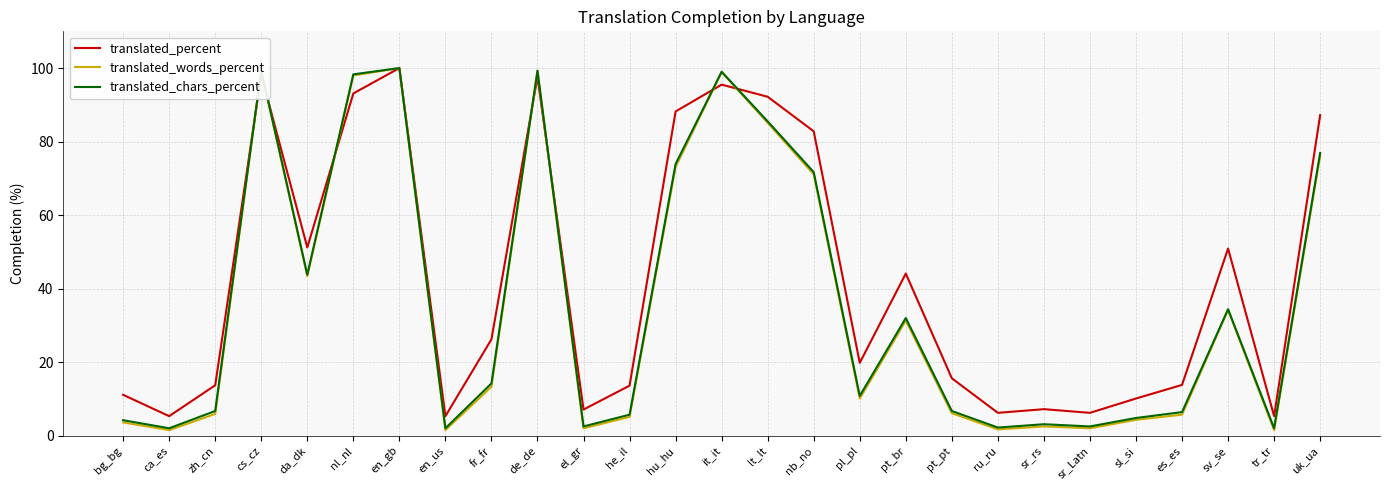

Read the translated_words_percent value at da_dk.

43.4